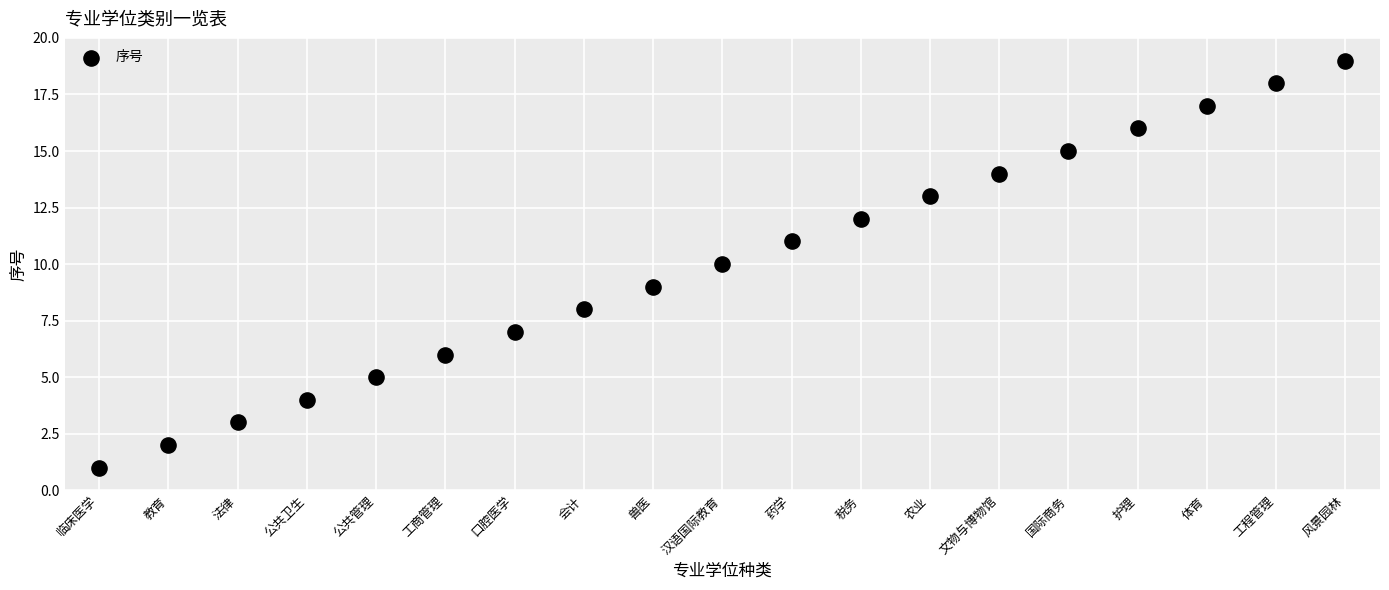

What is the range of Y values (max minus min)?

18